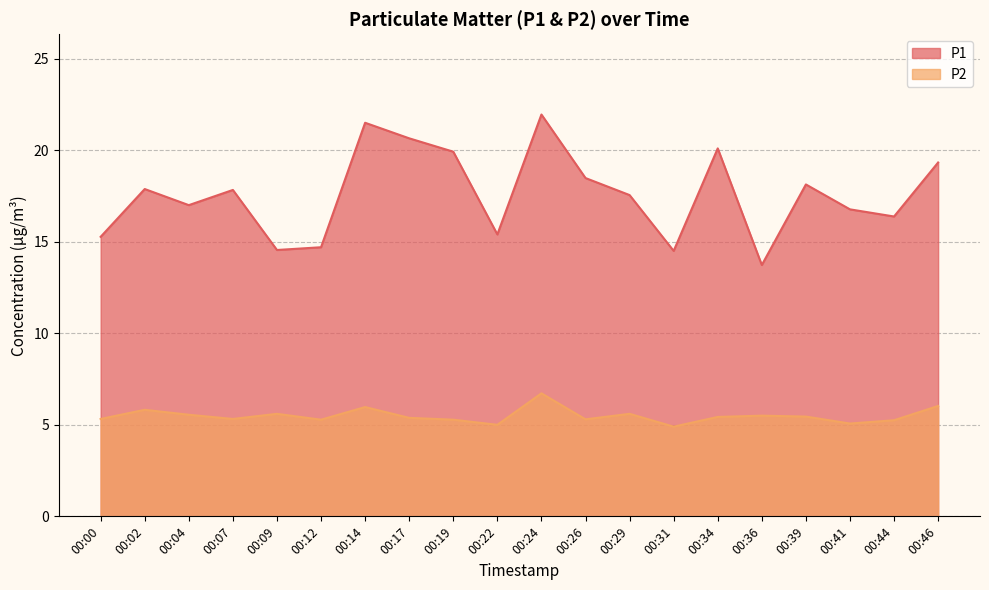

List the labels in order of P1 value, smallest first.

00:36, 00:31, 00:09, 00:12, 00:00, 00:22, 00:44, 00:41, 00:04, 00:29, 00:07, 00:02, 00:39, 00:26, 00:46, 00:19, 00:34, 00:17, 00:14, 00:24